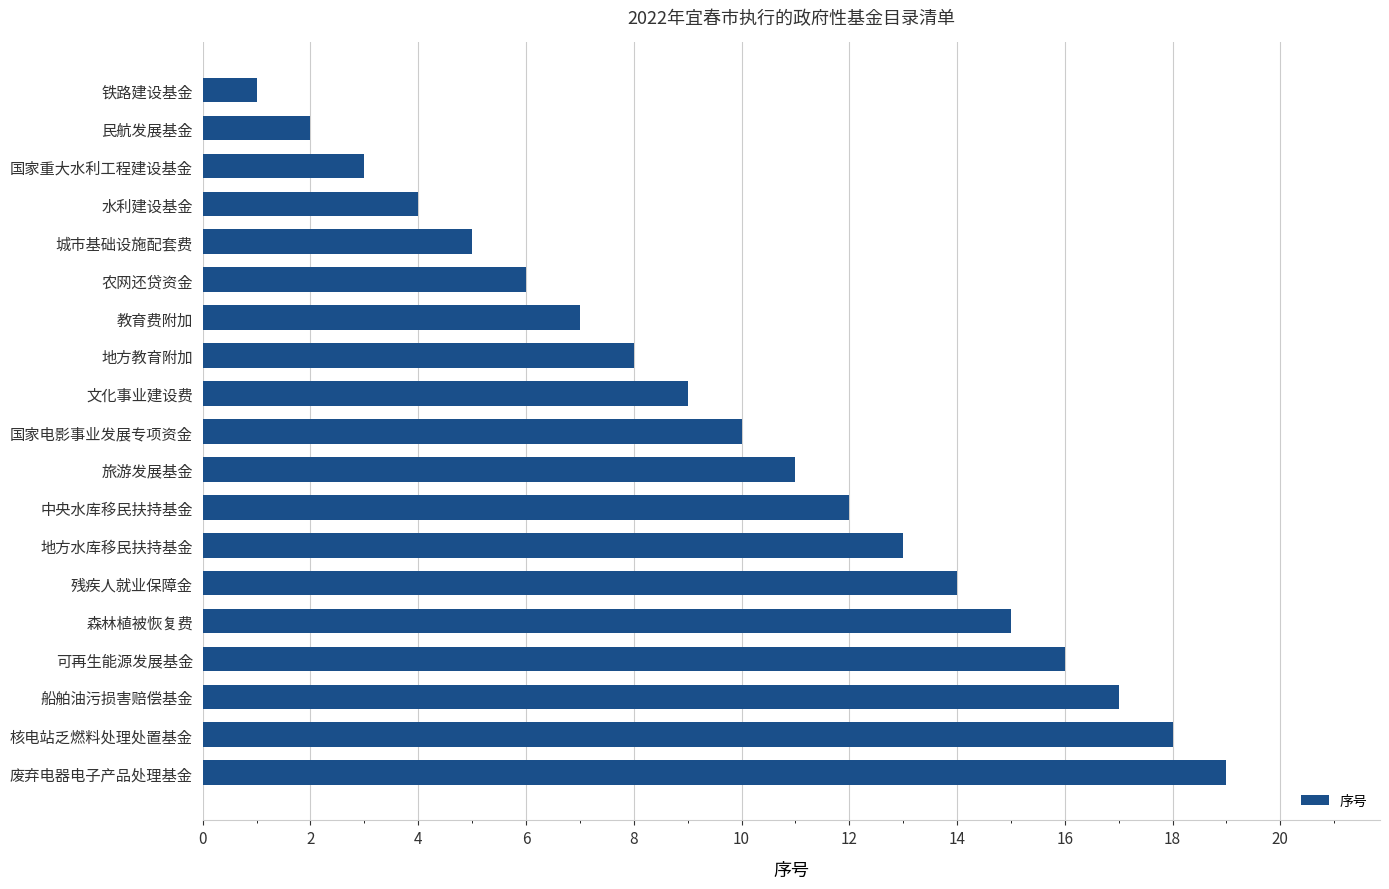

What is the ratio of the value at 文化事业建设费 to the value at 旅游发展基金?

0.8